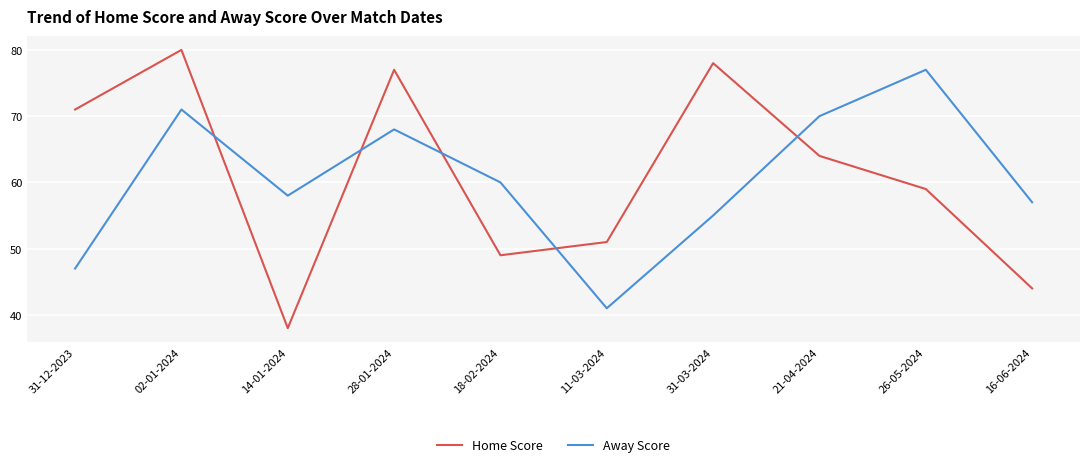

Where is the first local minimum for Away Score?

14-01-2024